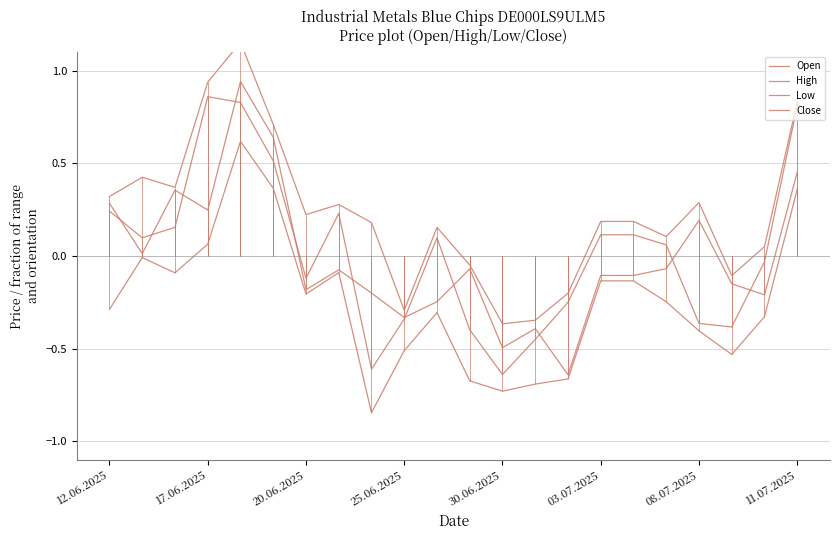

What is the minimum value shown in the chart?

-0.8